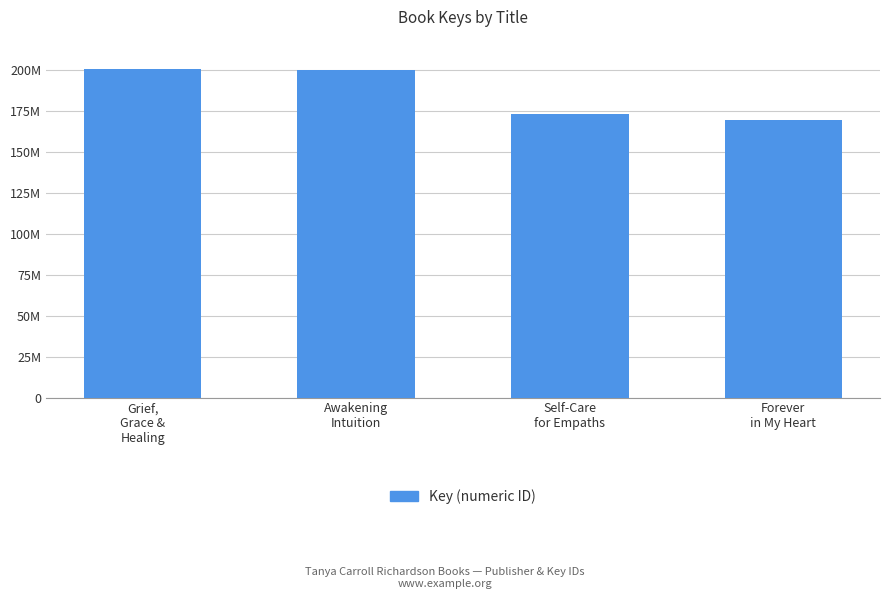

Does the chart contain any negative values?

No